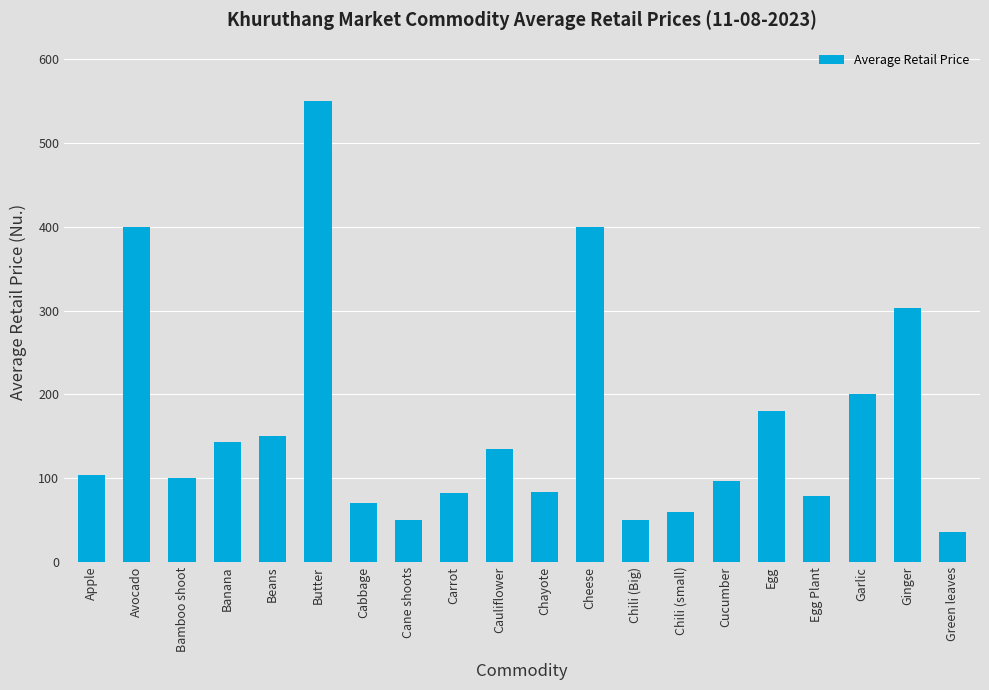

What value does the data have at Bamboo shoot?

100.0